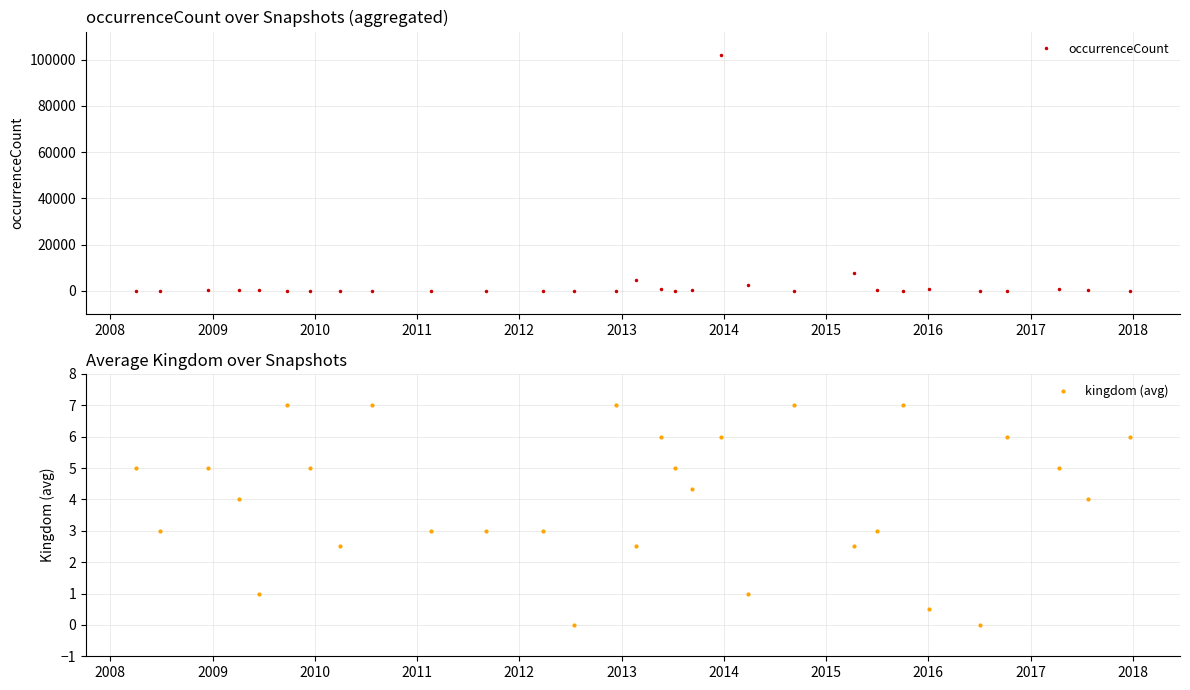

What is the difference between the maximum and minimum values in the kingdom (avg) series?

7.0